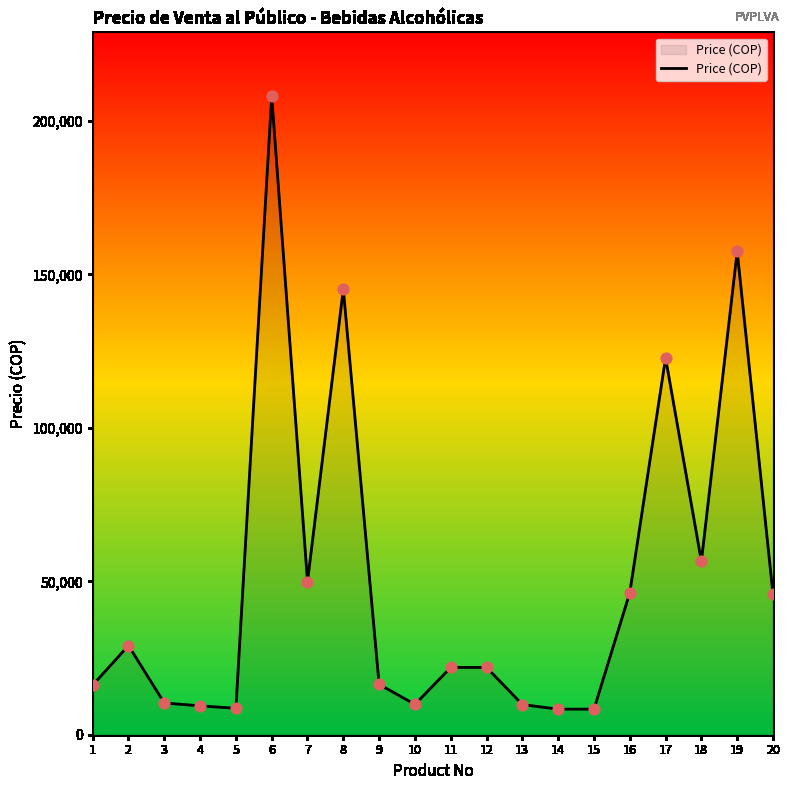

What is the change in value from 3 to 6?

+197754